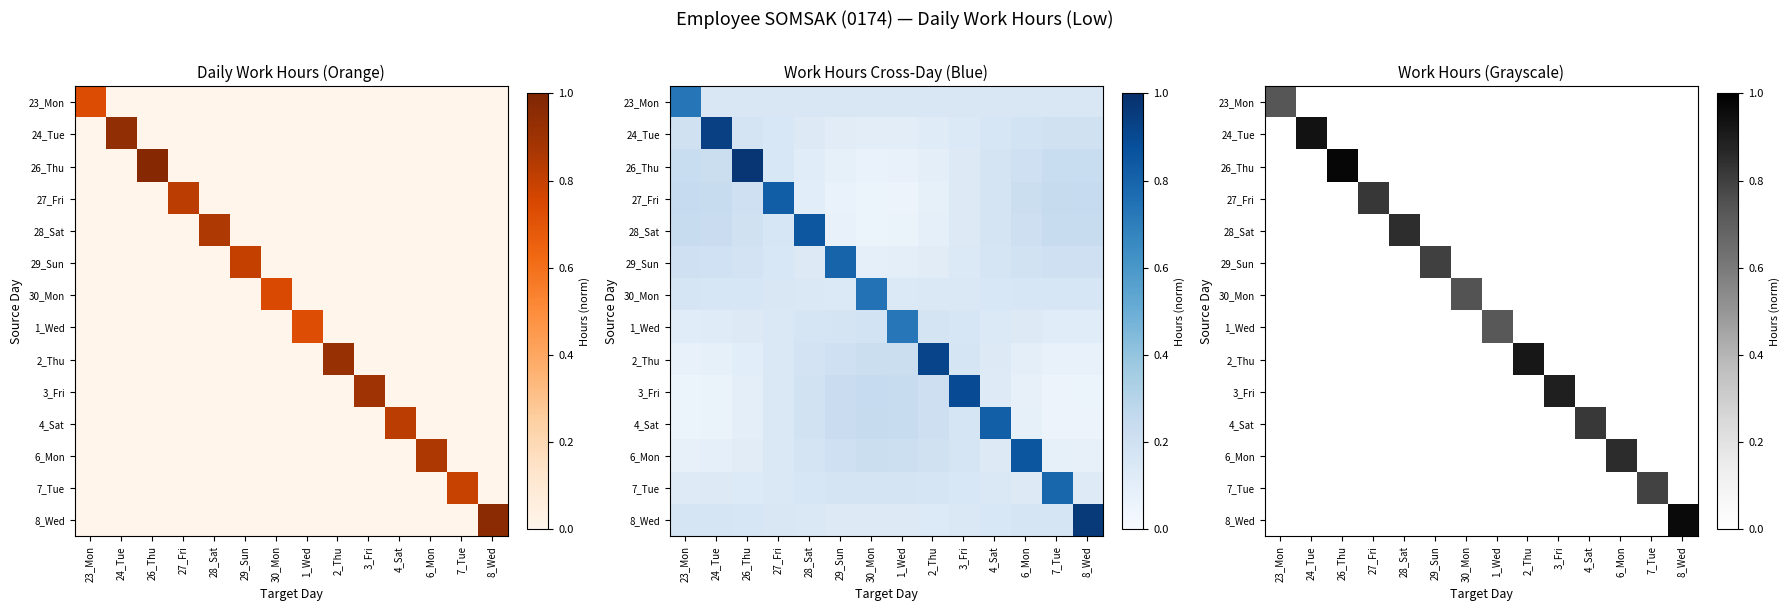

List the labels in order of 24_Tue value, smallest first.

23_Mon, 26_Thu, 27_Fri, 28_Sat, 29_Sun, 30_Mon, 1_Wed, 2_Thu, 3_Fri, 4_Sat, 6_Mon, 7_Tue, 8_Wed, 24_Tue